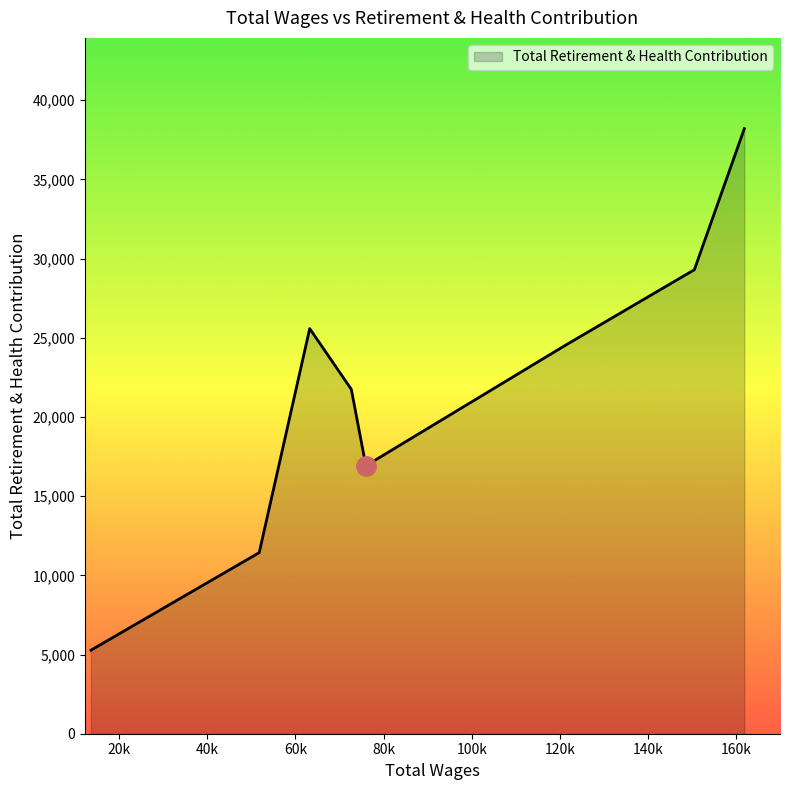

What is the difference between the maximum and minimum values?

32934